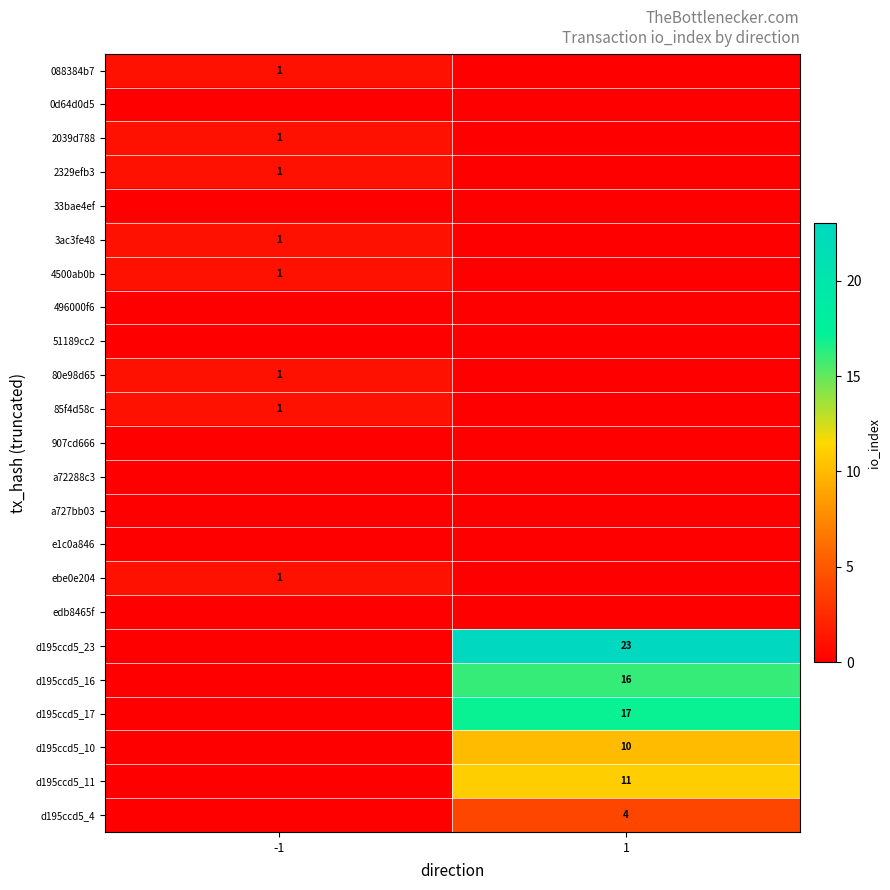

How many distinct data groups are displayed?

23